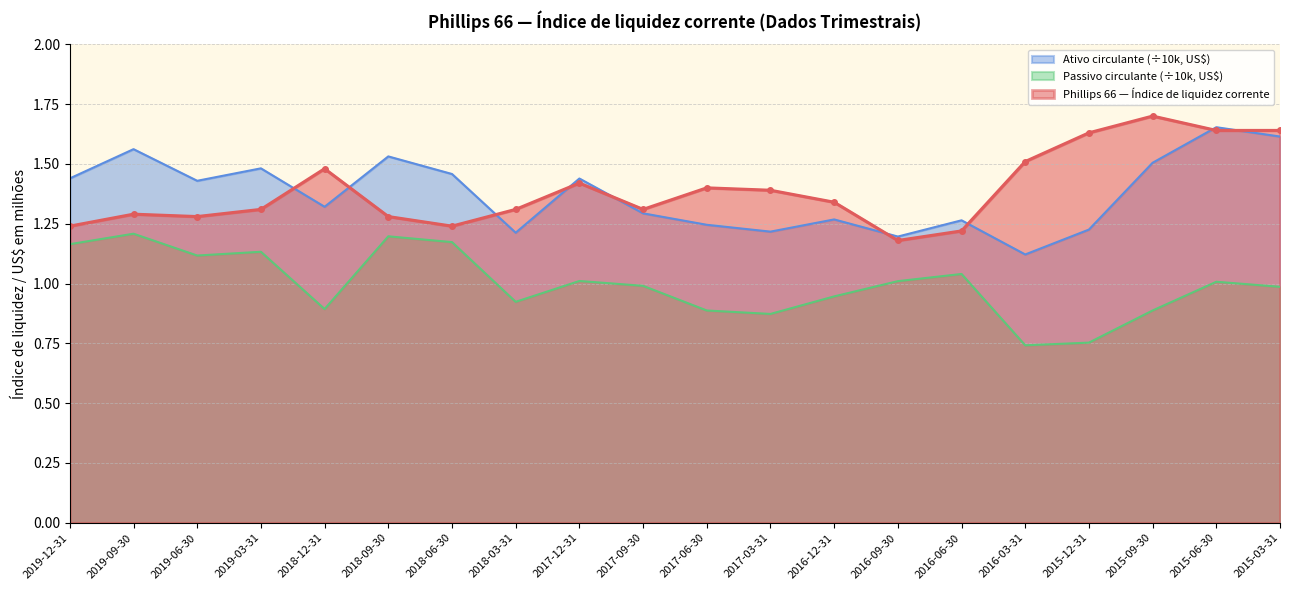

How many Ativo circulante (norm) values are between 1 and 2?

20